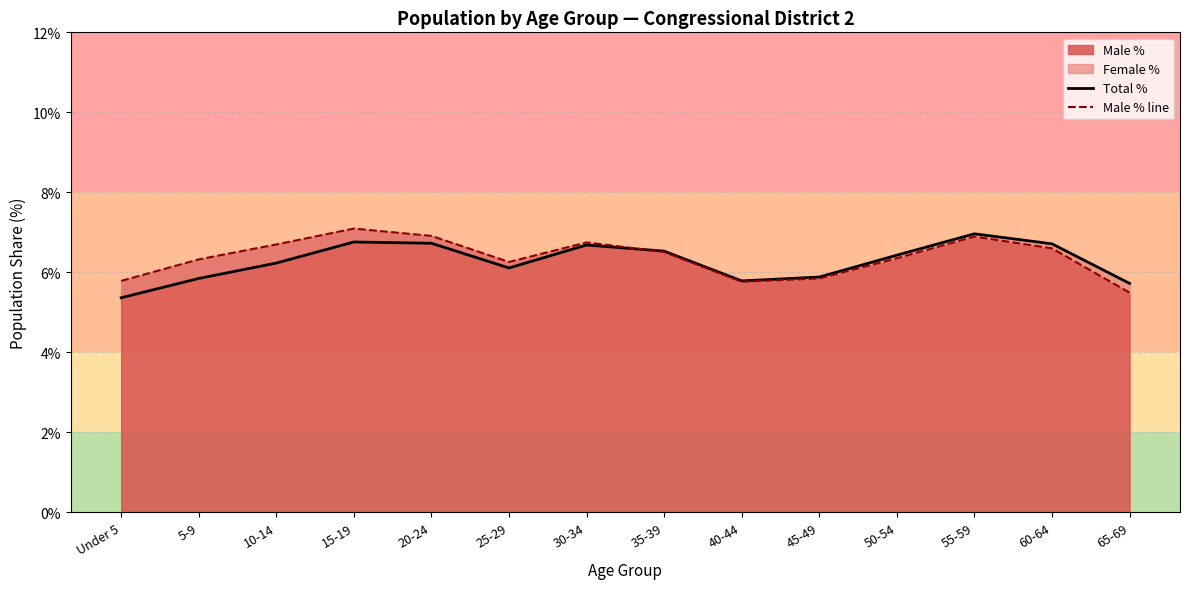

List the series in order of their overall mean, lowest first.

Total %, Male % line